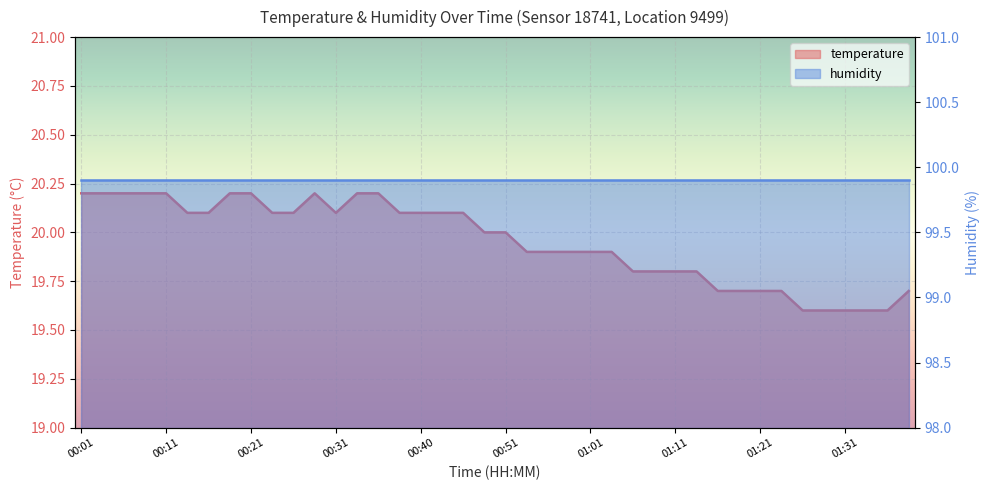

What position from the left is 00:13?

6